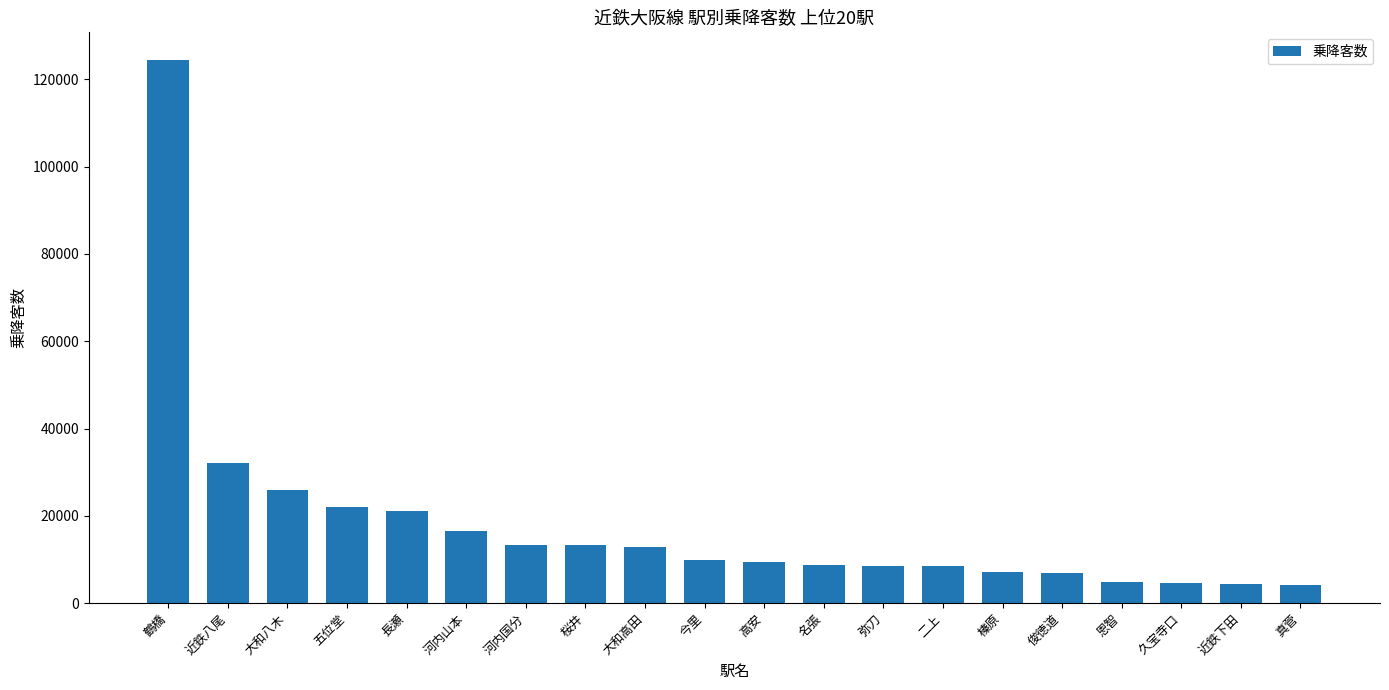

What is the minimum value shown in the chart?

4268